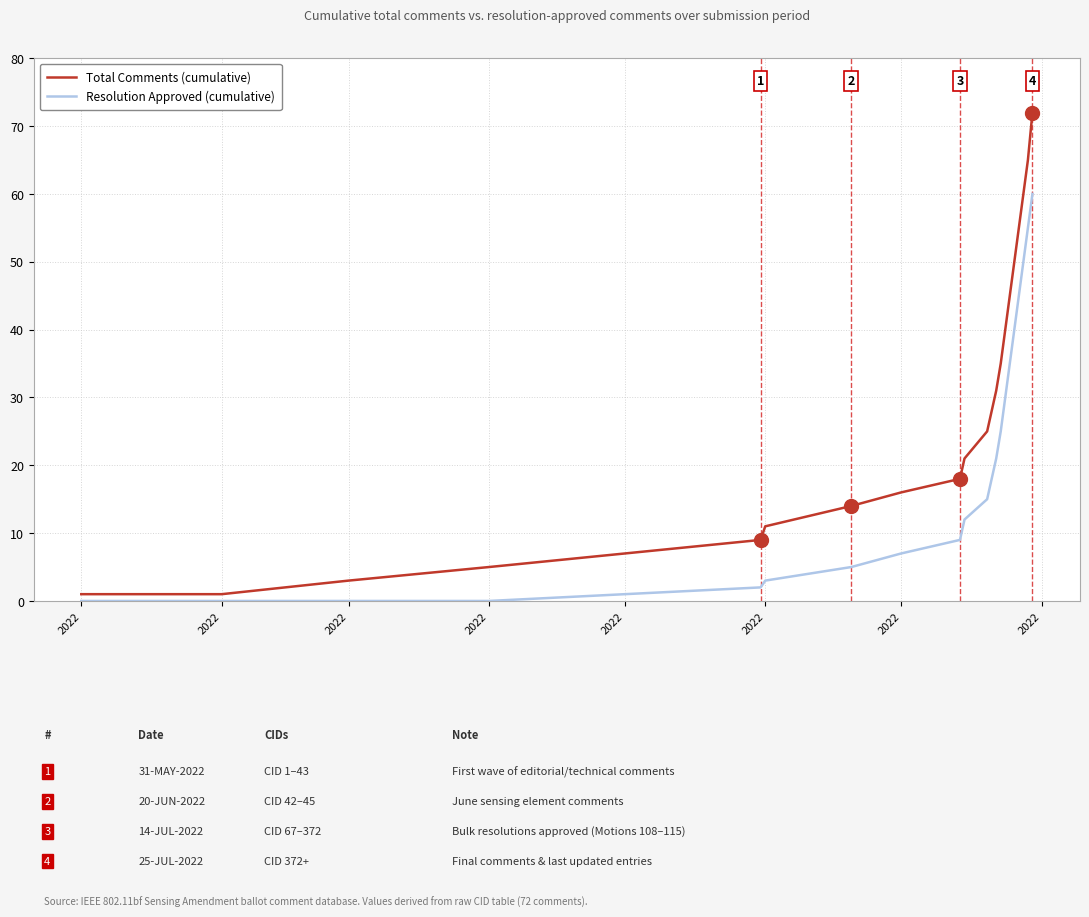

Does the chart have visible grid lines?

Yes